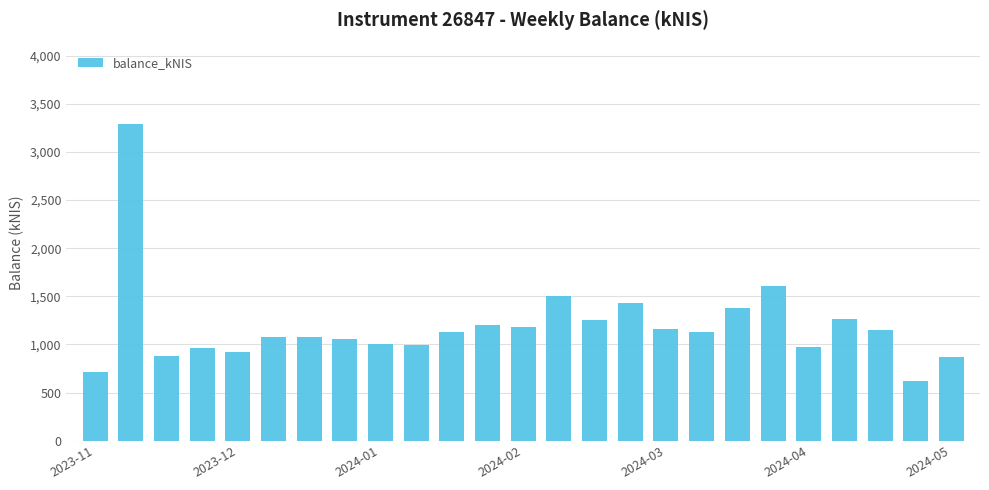

How many data points are above 1126?

13